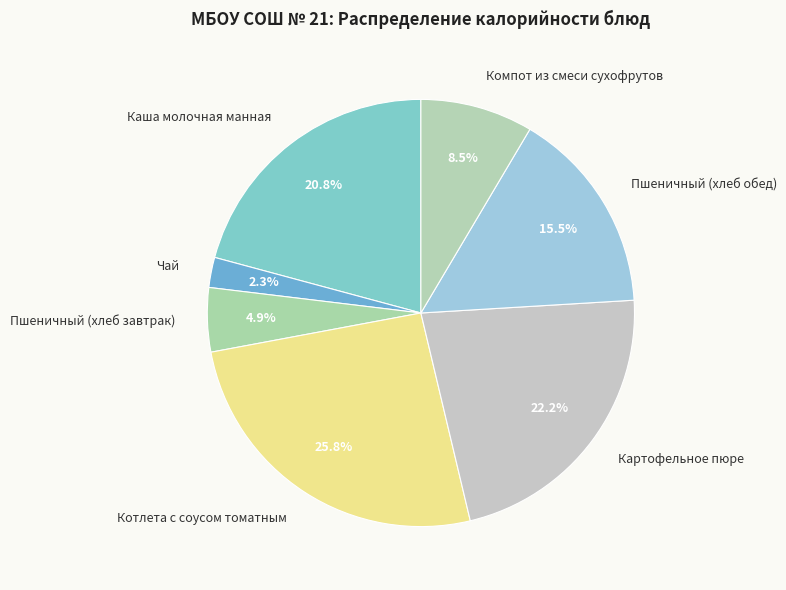

How many segments does this pie chart have?

7